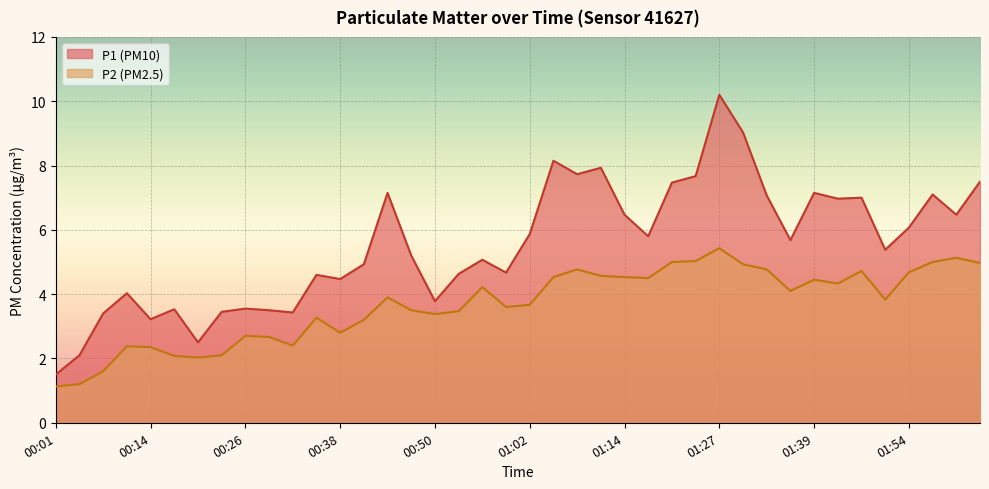

What is the highest value of the P1 series?

10.2